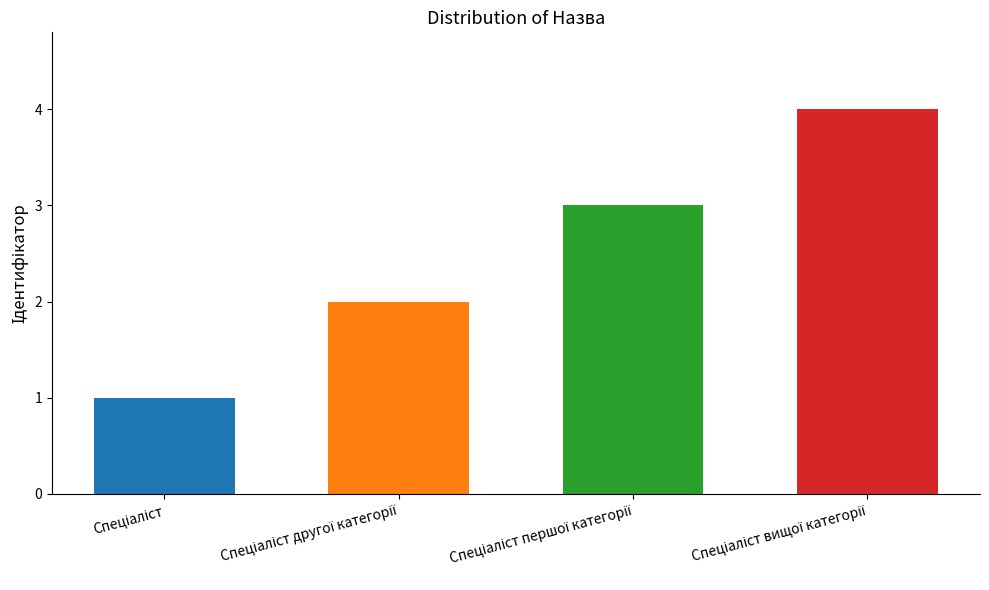

What is the difference between the maximum and minimum values?

3